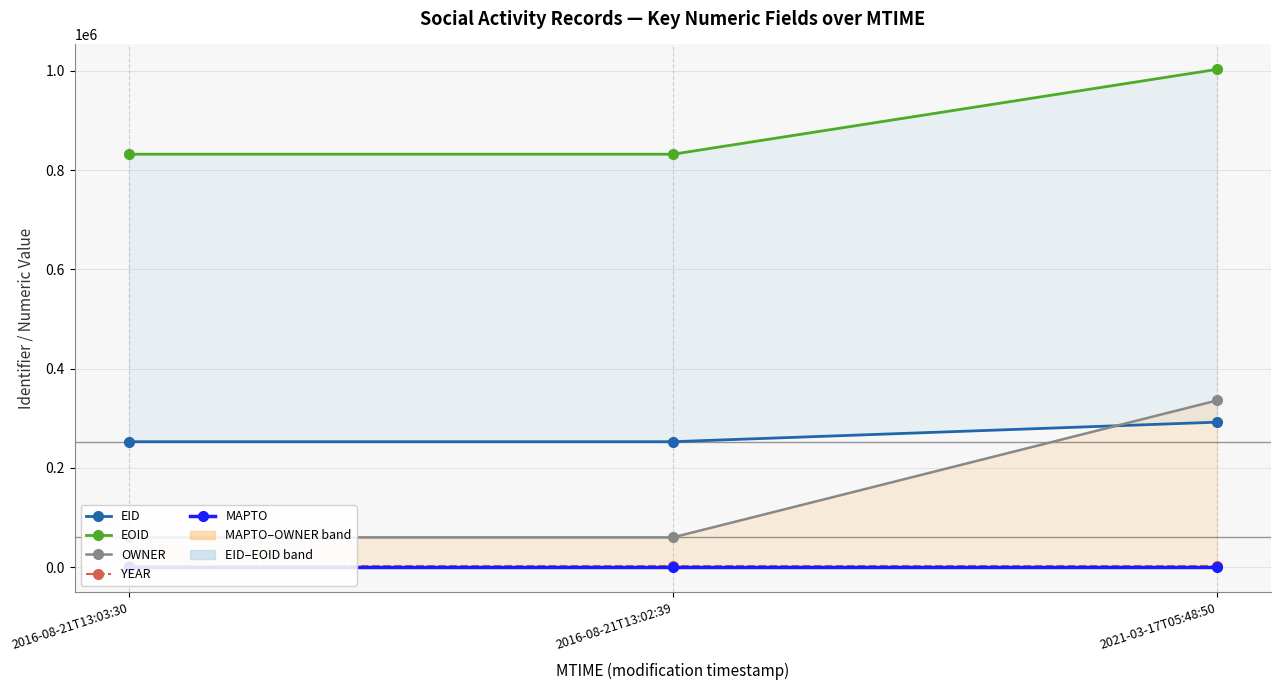

At how many categories does at least one series exceed 565888?

3